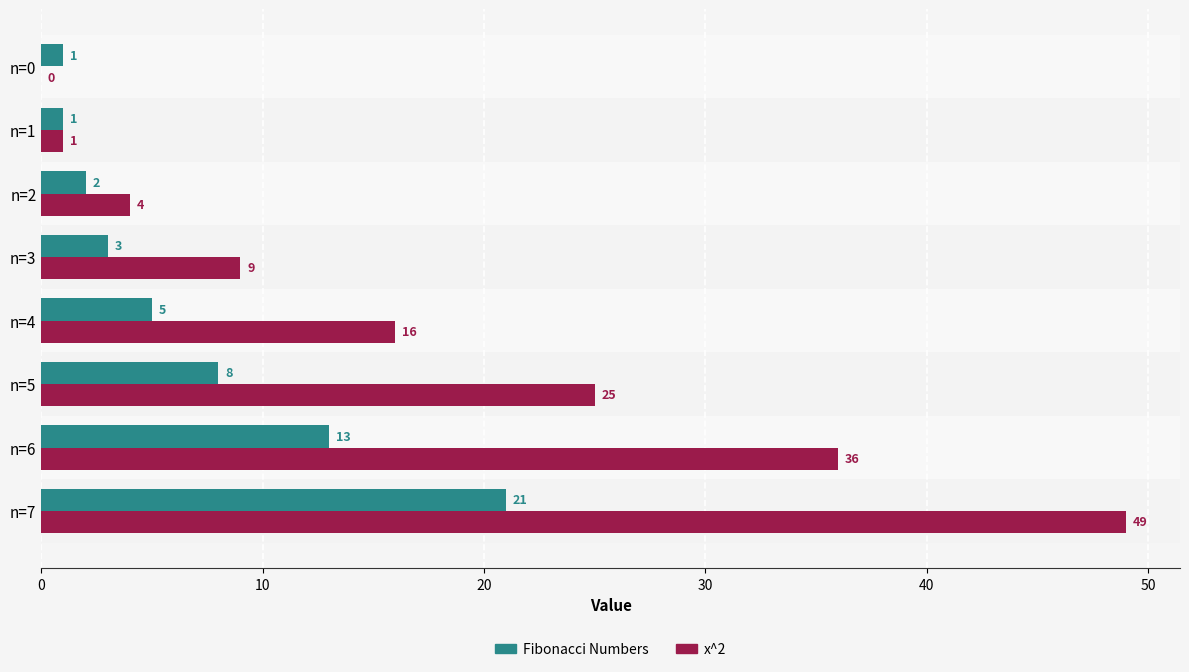

How many distinct data groups are displayed?

2